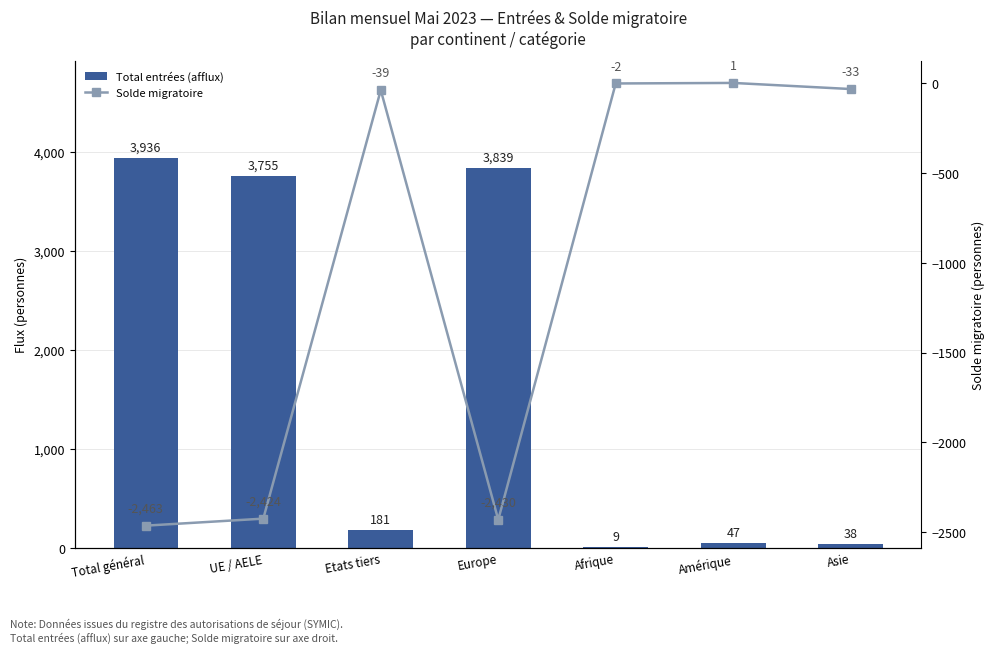

Are the bars grouped side by side (vs. stacked)?

Yes